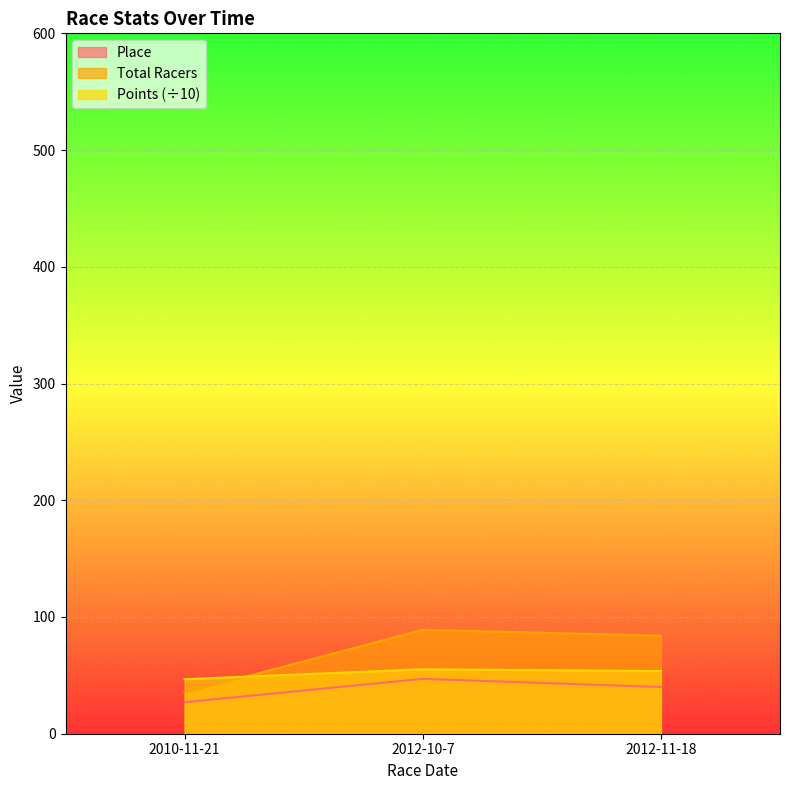

At which label does Total Racers first exceed 84?

2012-10-7